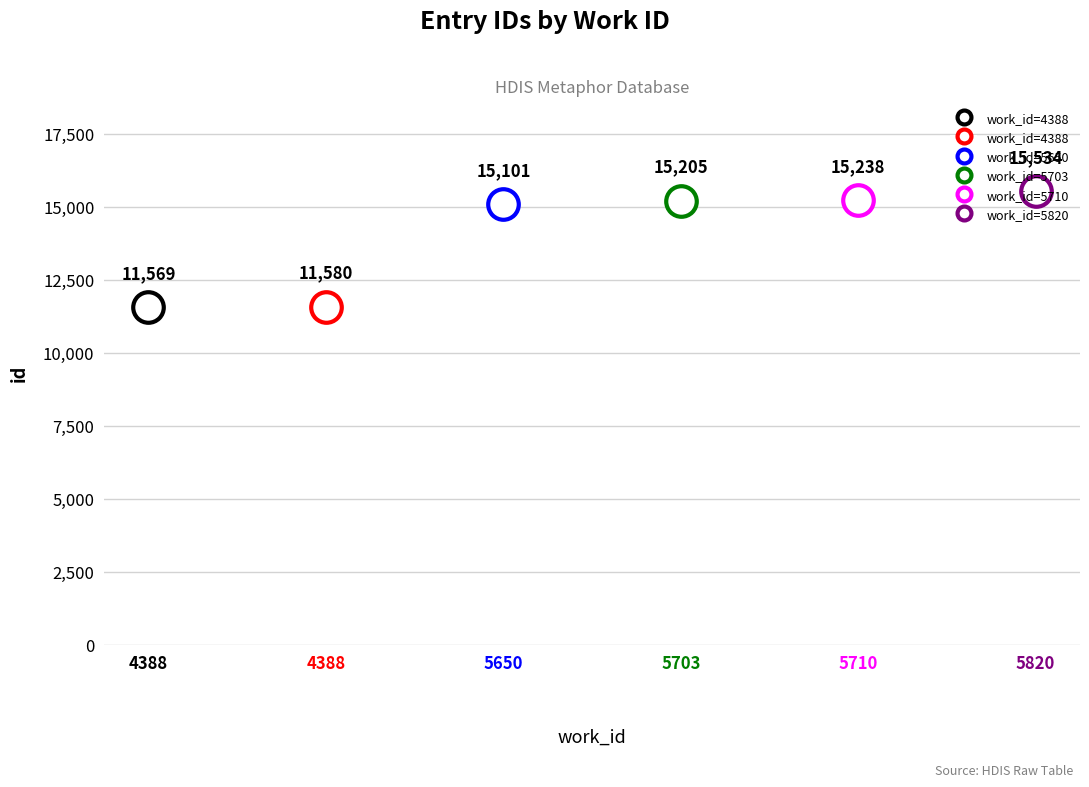

Which category has the lowest value across all series?

4388